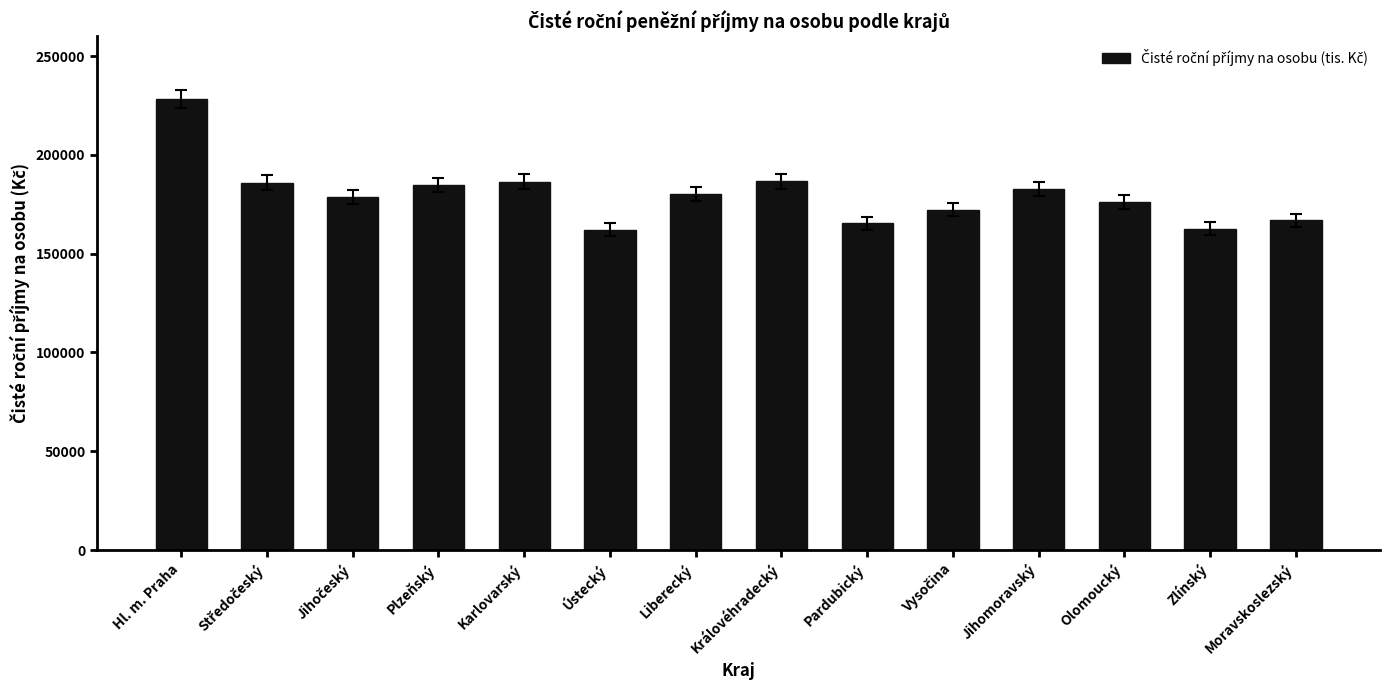

How many values exceed 180199?

7